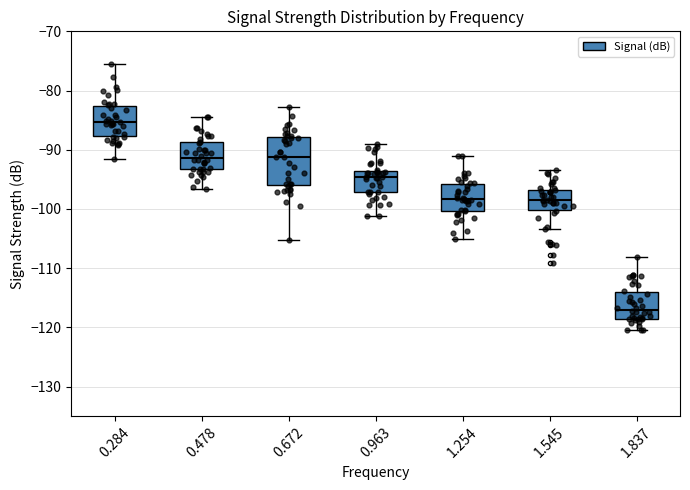

Where does the median line of the box at x = 1.837 sit on the y-axis? The values are not printed on the chart, so give them approximately, as read against the axis.

-117